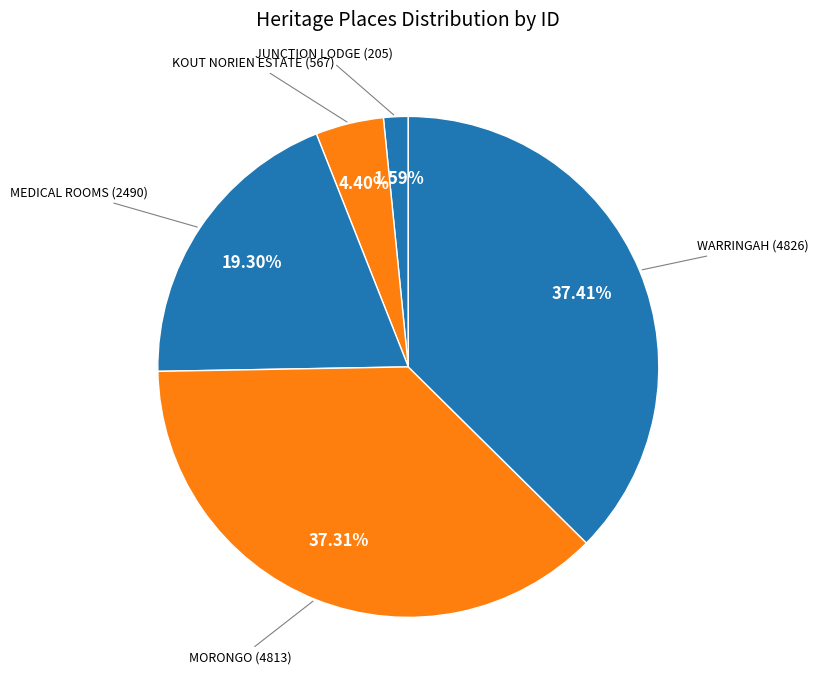

Count the number of slices in the pie.

5